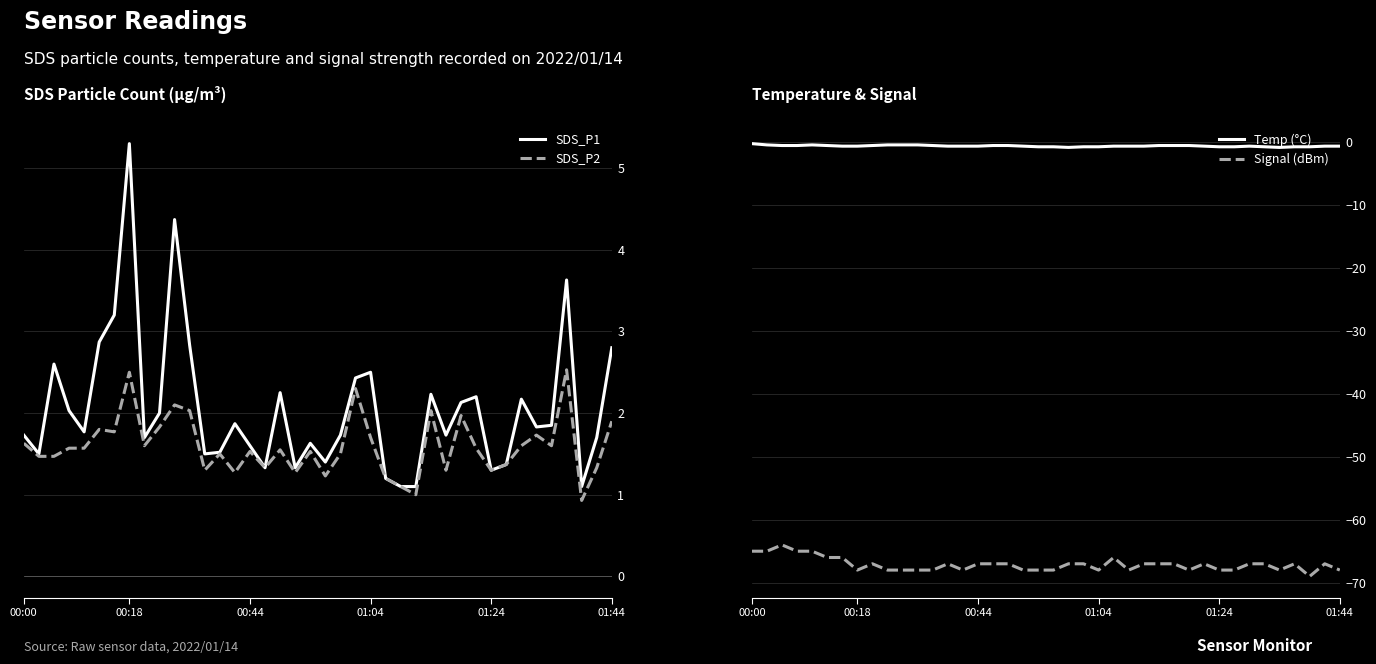

What are all the series names shown in the legend?

SDS_P1, SDS_P2, Temp (°C), Signal (dBm)